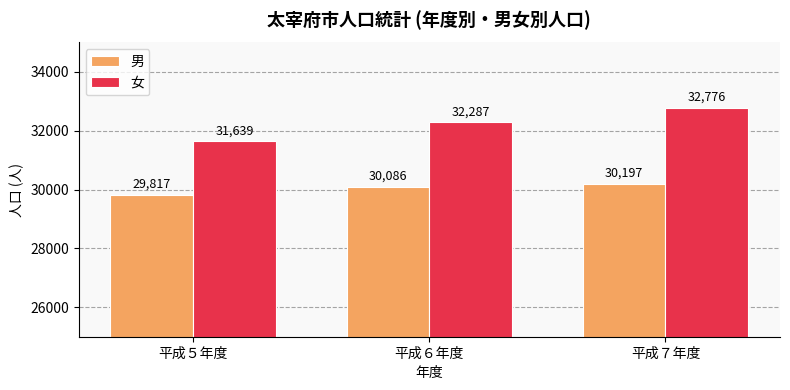

What is the label of the 1st bar from the right?

平成７年度